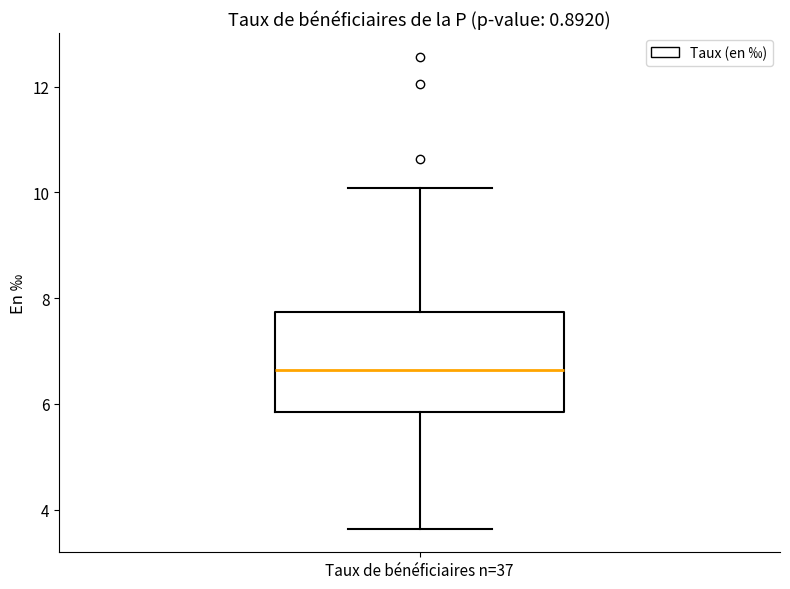

Where is the upper edge of the box for Taux de bénéficiaires n=37 on the y-axis? The values are not printed on the chart, so give them approximately, as read against the axis.

7.8